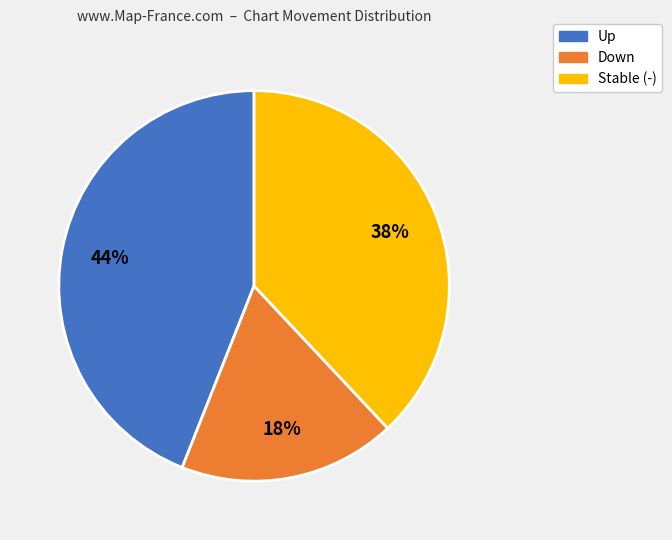

Is there a majority slice in this chart?

No